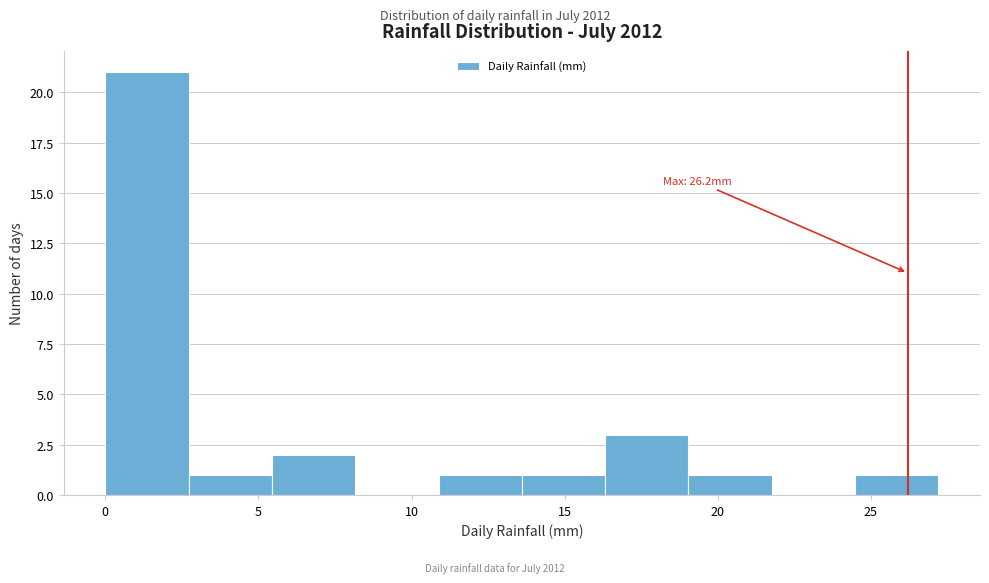

Which range on the x-axis has the tallest bar?

0.0 to 2.5